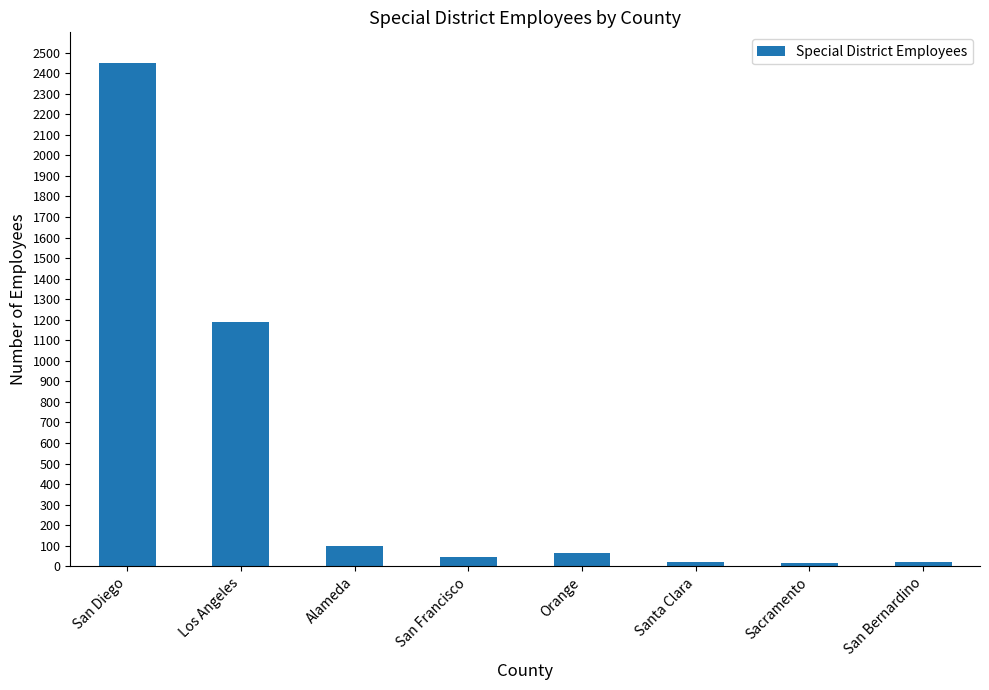

What is the label of the 5th bar from the right?

San Francisco